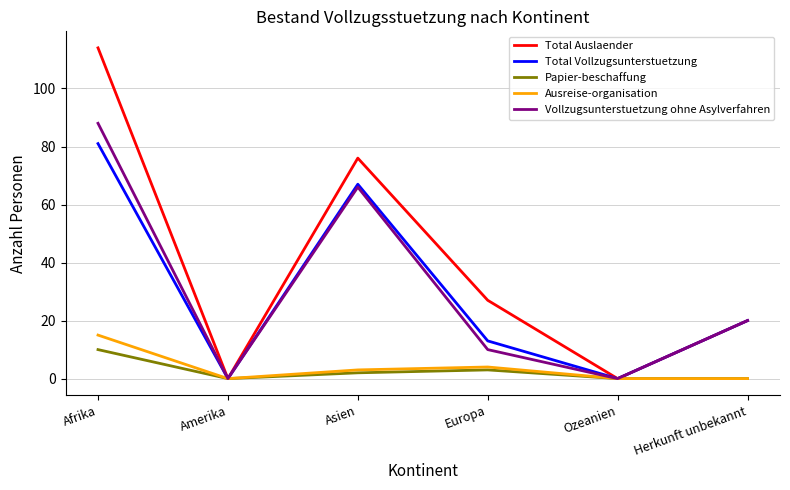

What are all the series names shown in the legend?

Total Auslaender, Total Vollzugsunterstuetzung, Papier-beschaffung, Ausreise-organisation, Vollzugsunterstuetzung ohne Asylverfahren